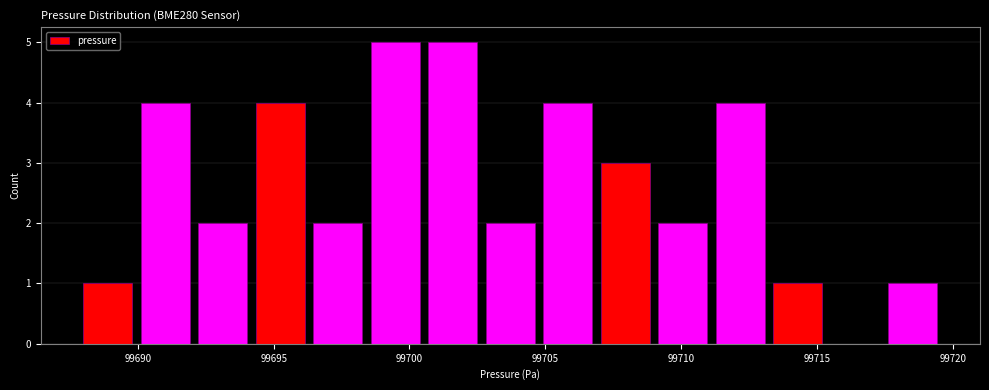

Reading left to right, list every bar in this chart as the range it spans on the x-axis followed by its height. Neither the bar edges nor the heights are printed on the chart, so give them approximately, as read against the axes.

99688.0 to 99690.0: 1
99690.0 to 99692.0: 4
99692.0 to 99694.0: 2
99694.0 to 99696.5: 4
99696.5 to 99698.5: 2
99698.5 to 99700.5: 5
99700.5 to 99702.5: 5
99702.5 to 99705.0: 2
99705.0 to 99707.0: 4
99707.0 to 99709.0: 3
99709.0 to 99711.0: 2
99711.0 to 99713.0: 4
99713.0 to 99715.5: 1
99715.5 to 99717.5: 0
99717.5 to 99719.5: 1